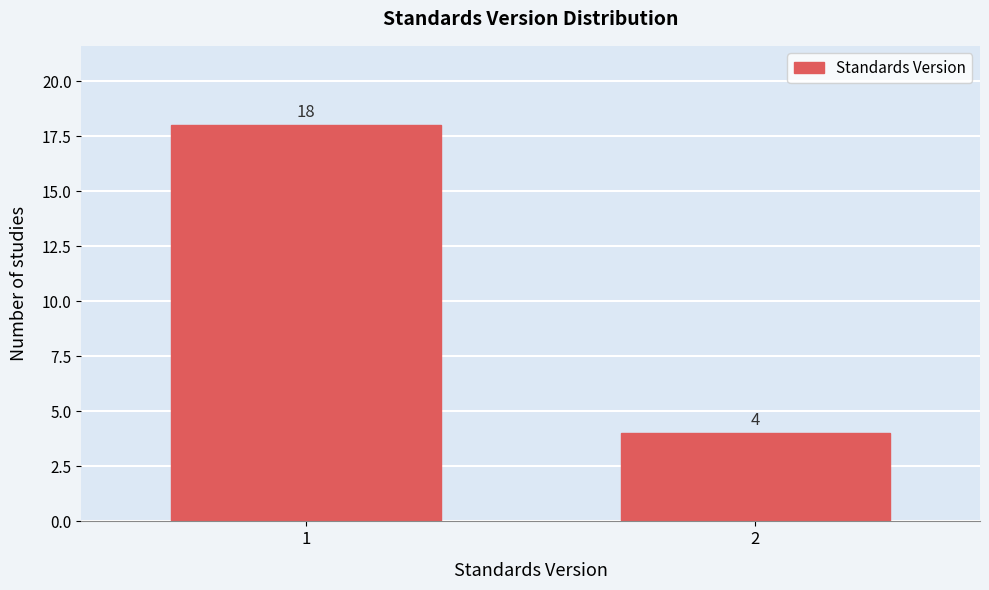

Reading right to left, list all the values displayed in this chart.

2=4	1=18